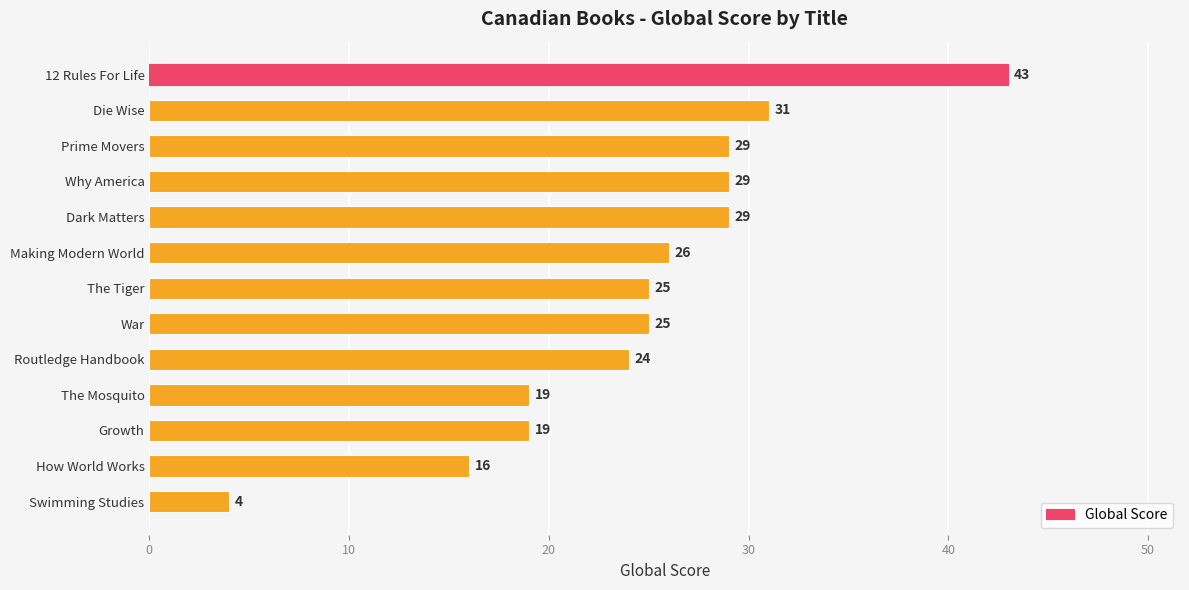

Between Why America and Die Wise, which is larger?

Die Wise